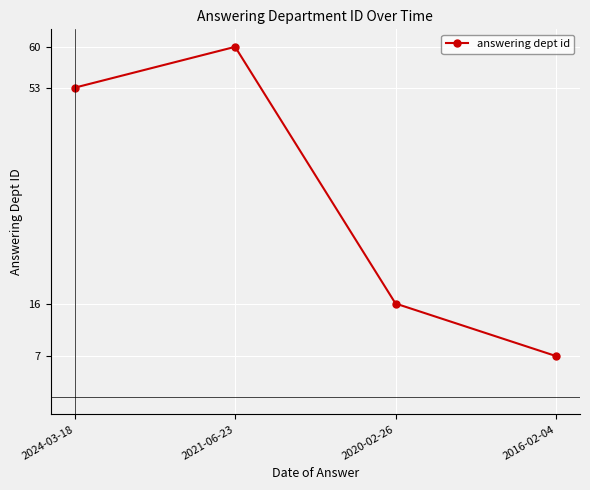

Count the number of data series in this chart.

1